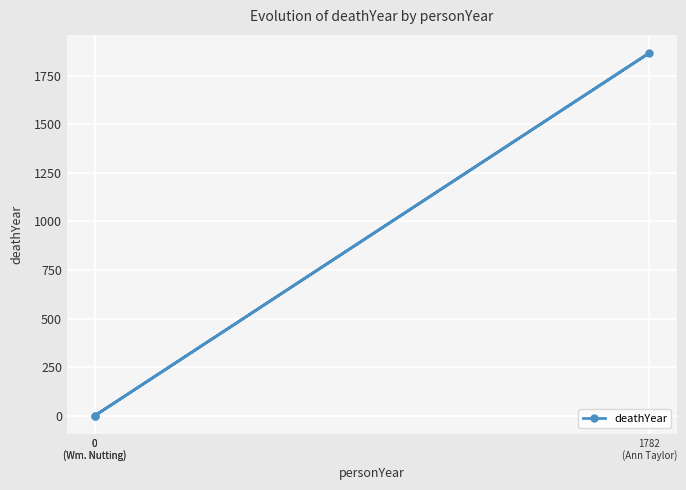

Between 1782
(Ann Taylor) and 0
(Wm. Nutting), which is larger?

1782
(Ann Taylor)